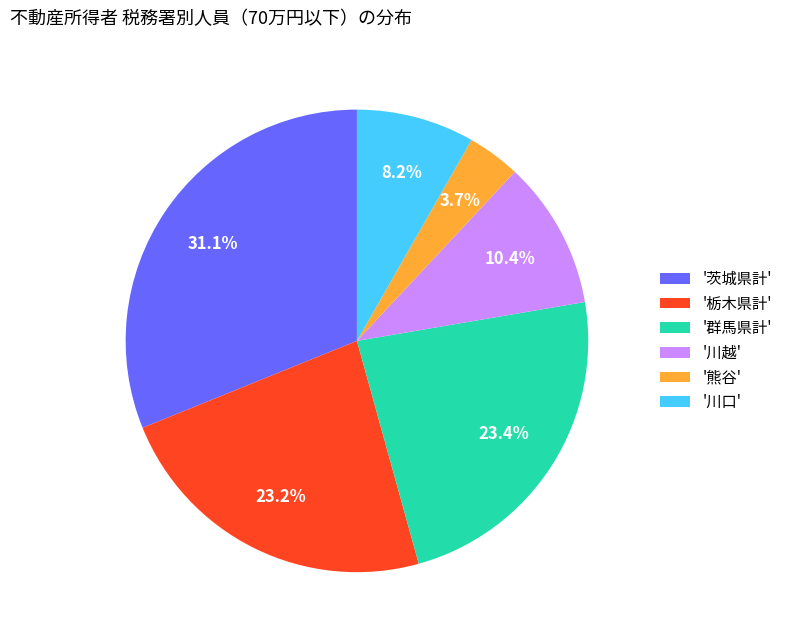

To the nearest percent, what is the average slice percentage?

17%